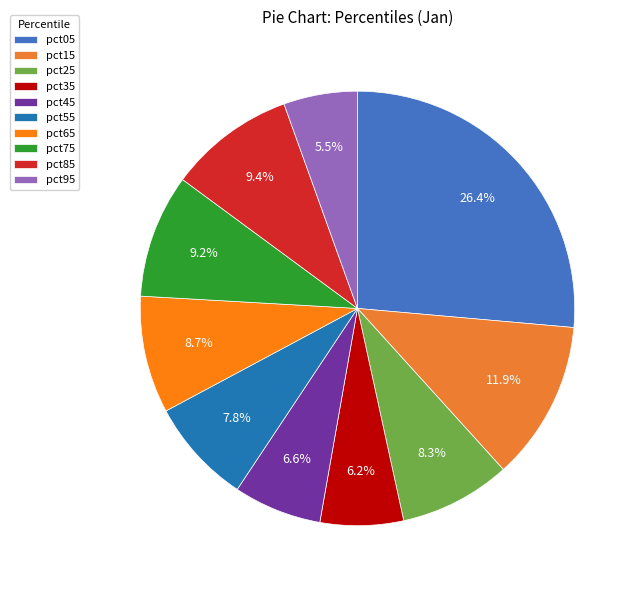

Is the sum of pct85 and pct25 greater than half?

No